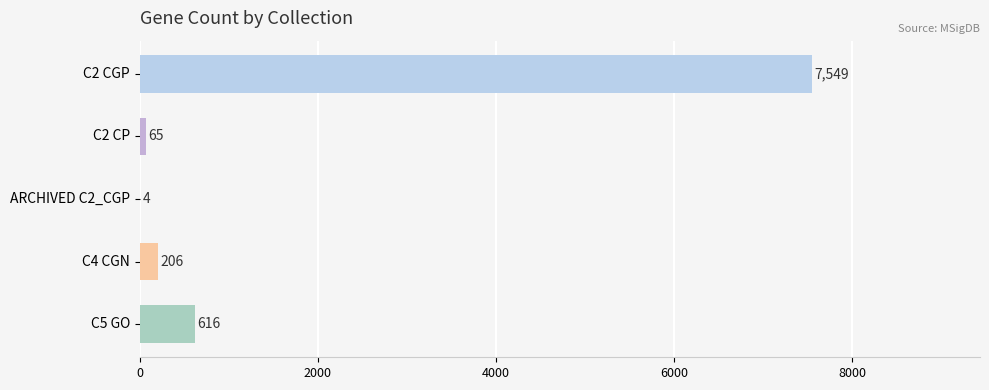

What is the sum of all values?

8440